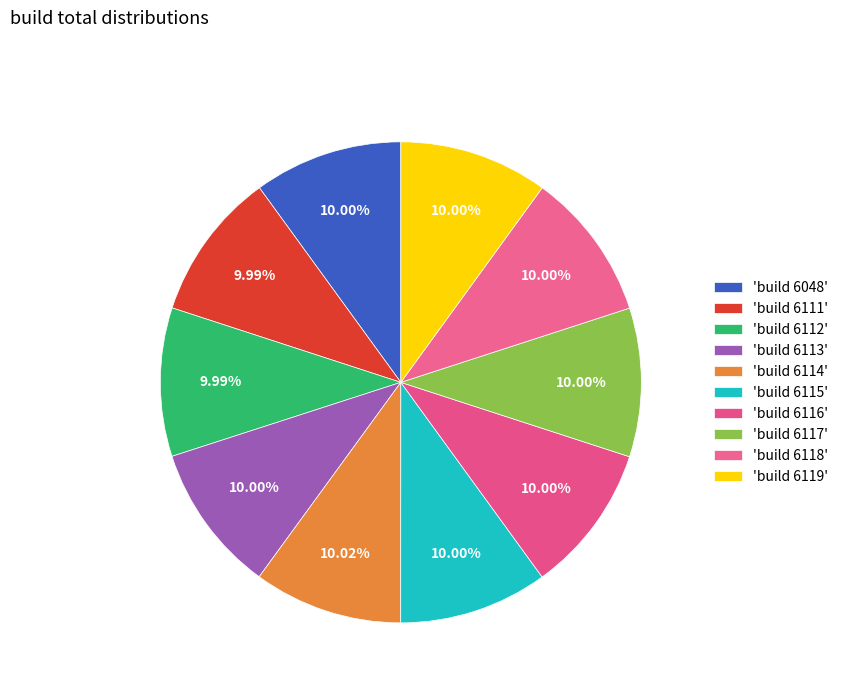

Count the number of slices in the pie.

10